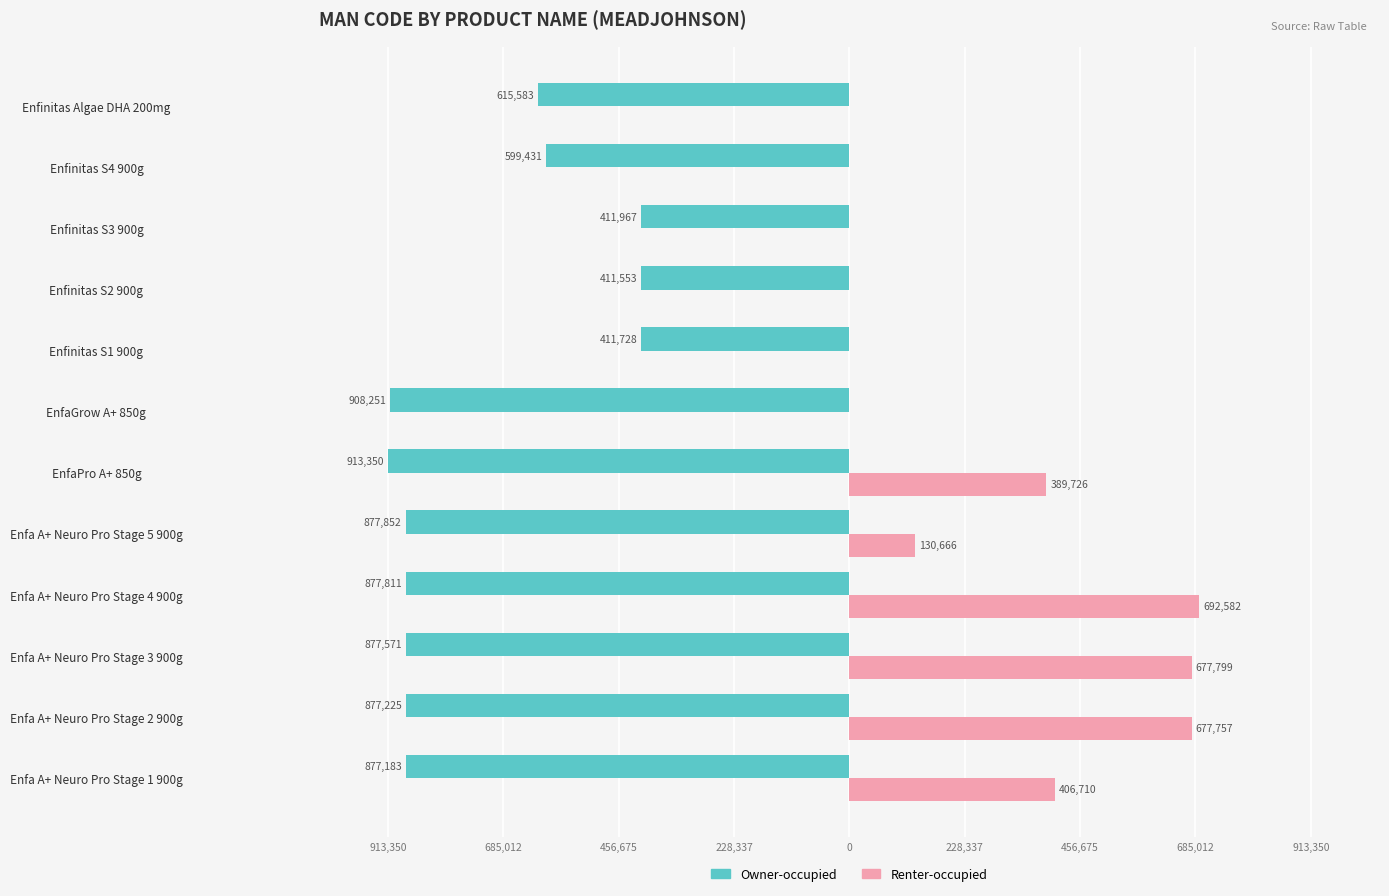

What are all the series names shown in the legend?

Owner-occupied, Renter-occupied